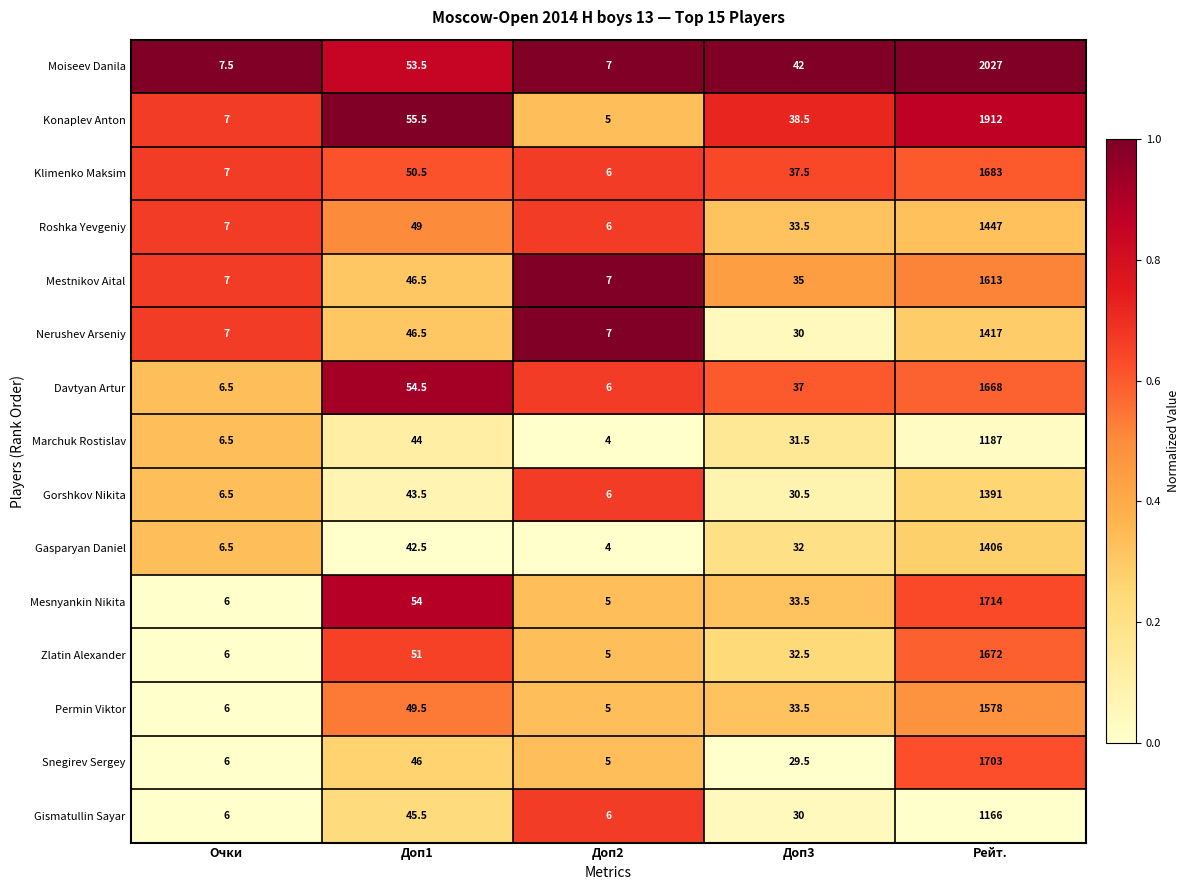

Rank the categories by Zlatin Alexander value from highest to lowest.

Рейт., Доп1, Доп3, Очки, Доп2